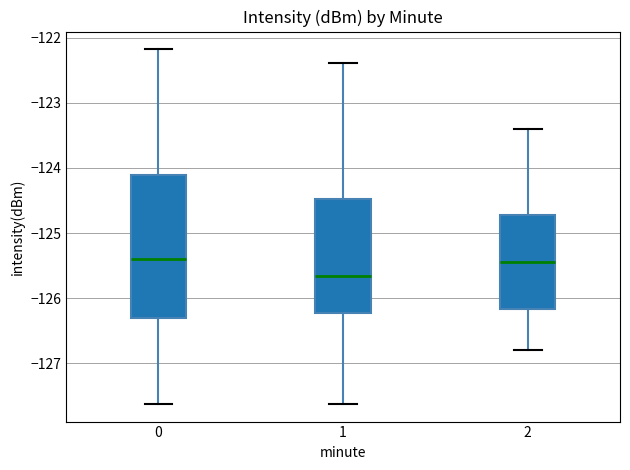

Which box has the lowest median line?

1